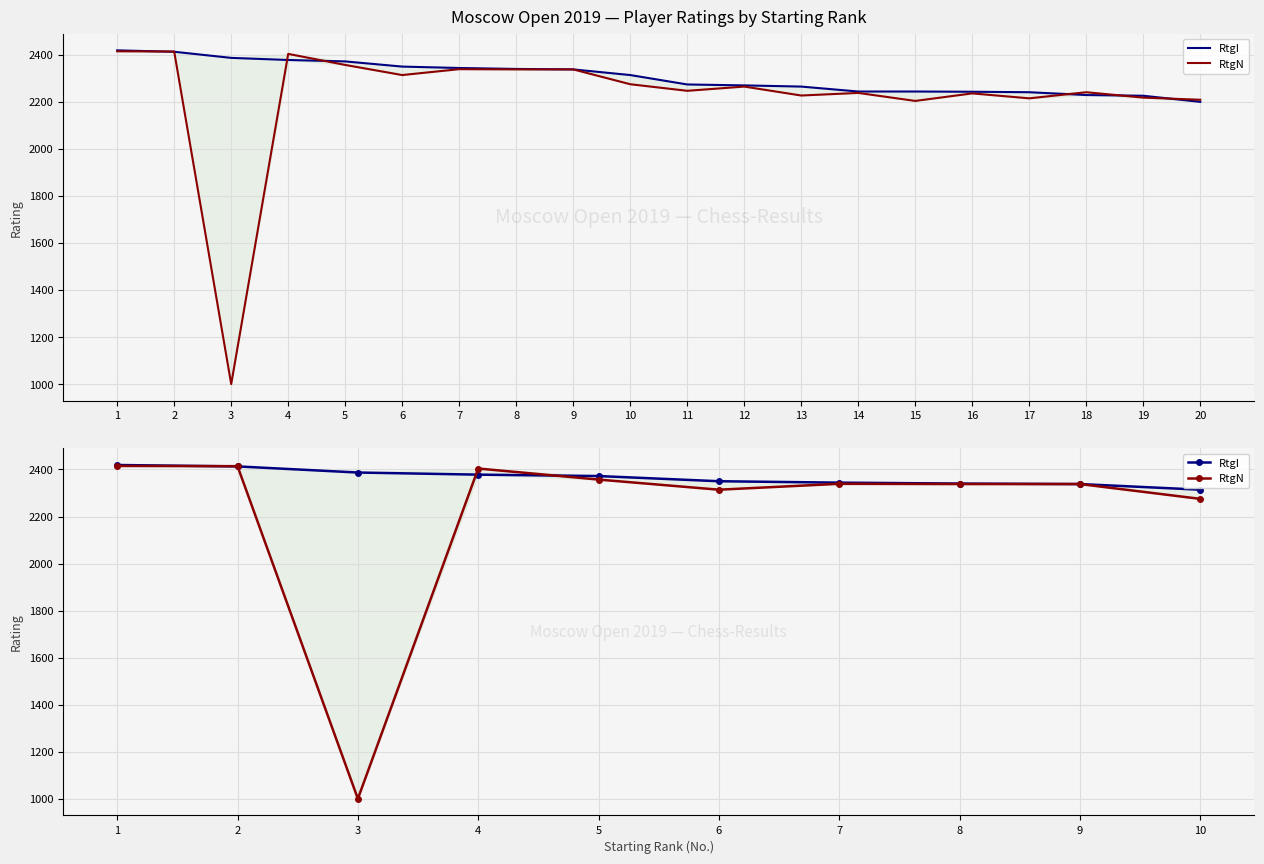

Count the number of data series in this chart.

2